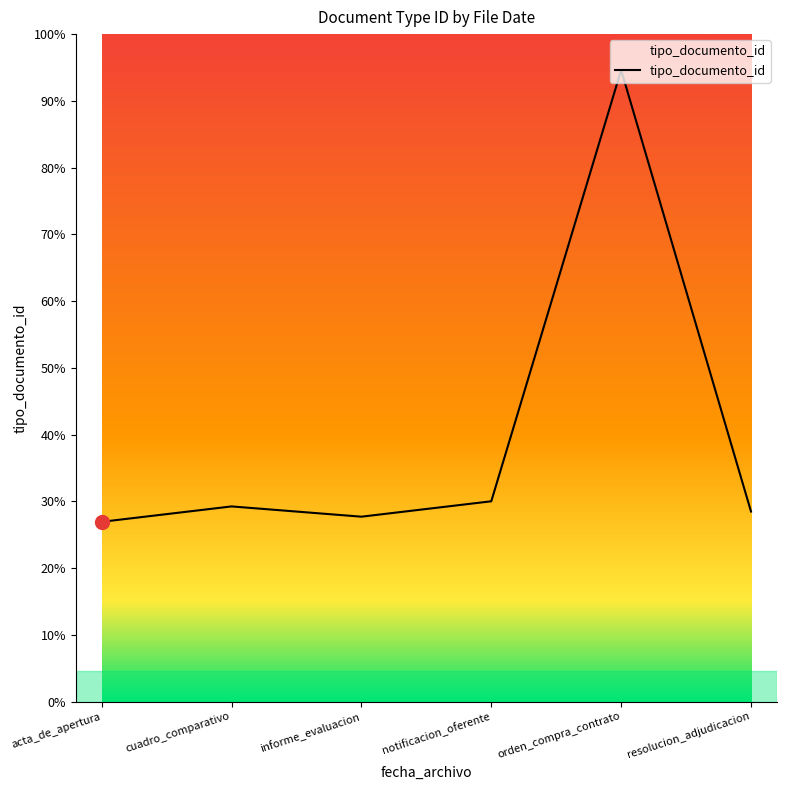

Does the chart have visible grid lines?

No